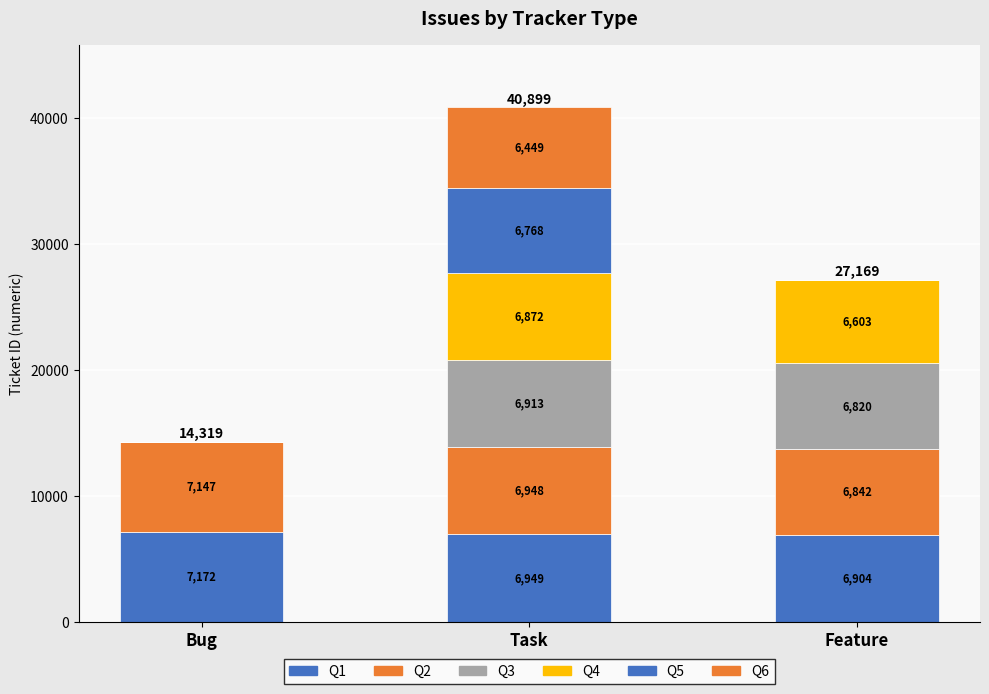

The value of Q3 at Bug is 0. True or false?

True